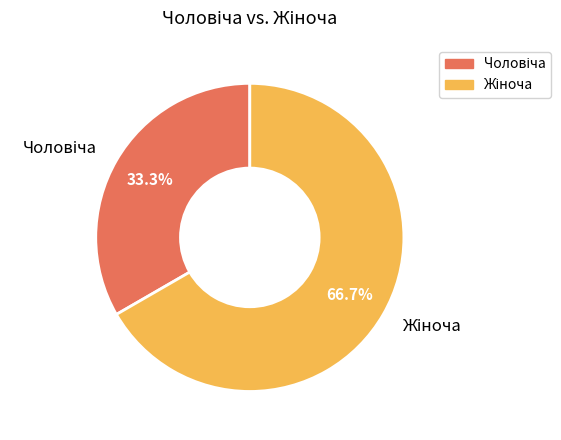

Count the number of slices in the pie.

2